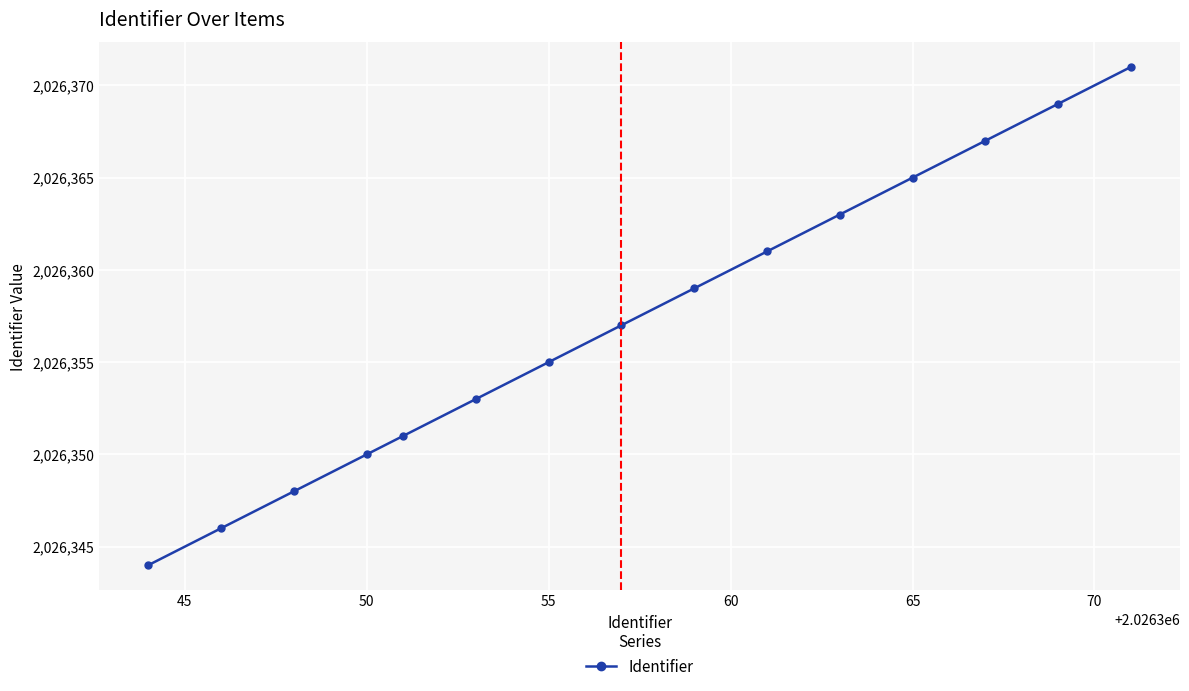

What is the average value?

2026357